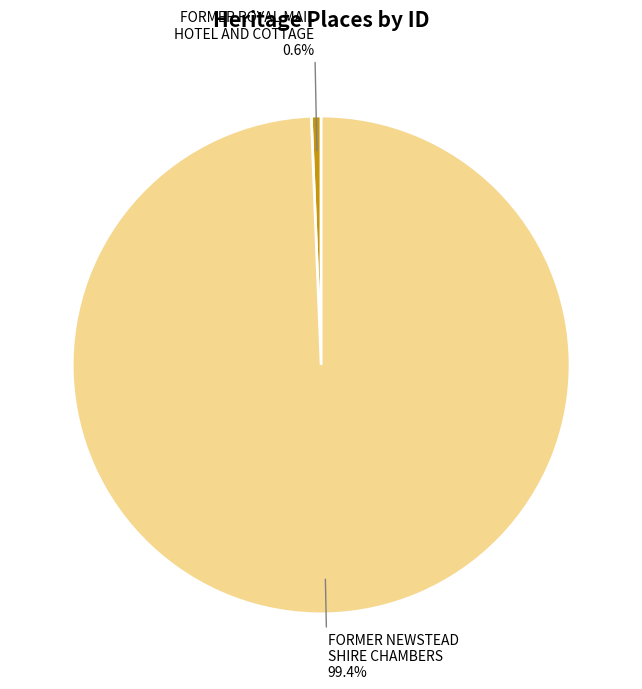

What is the smallest slice in the pie chart?

FORMER ROYAL MAIL HOTEL AND COTTAGE